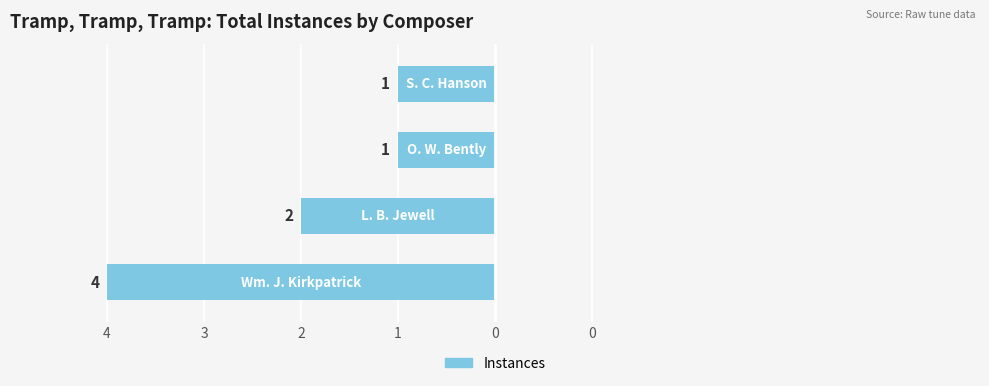

Does the chart contain any negative values?

Yes